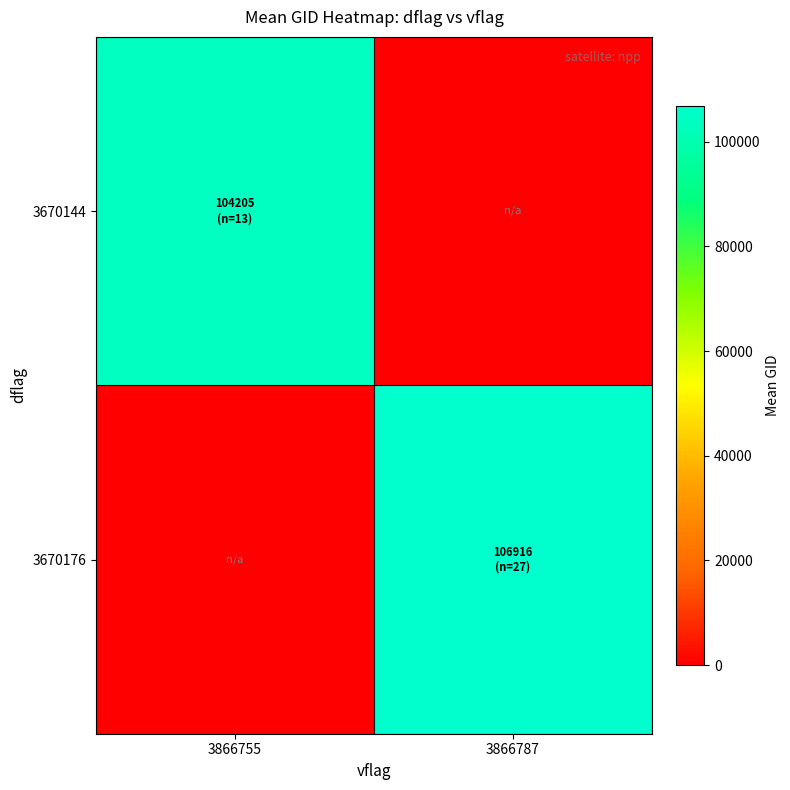

Which series has the largest total across all categories?

3670176